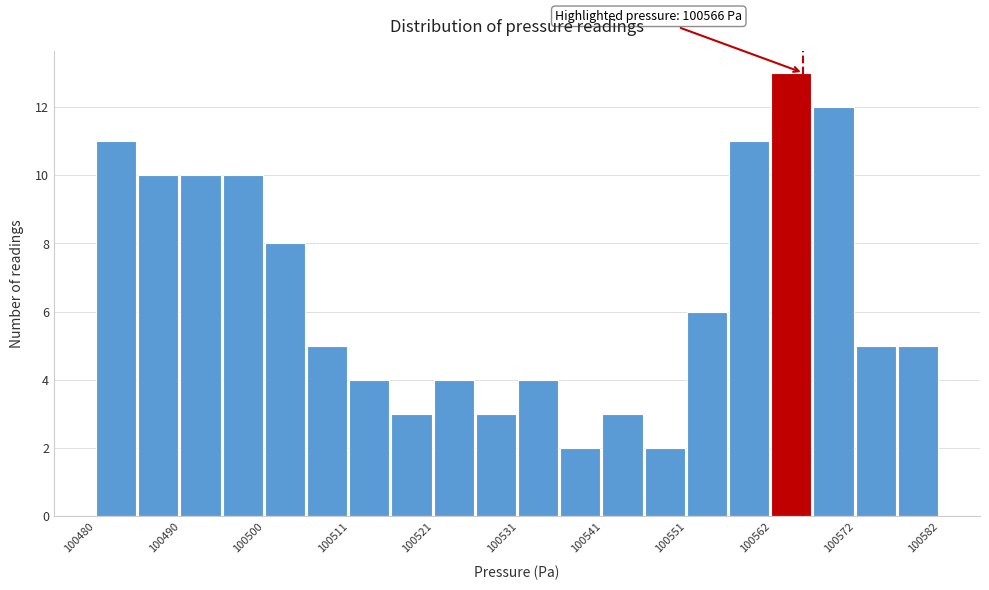

Around what value on the x-axis is the tallest bar? Give the approximate position of its centre, as read against the axis.

100564